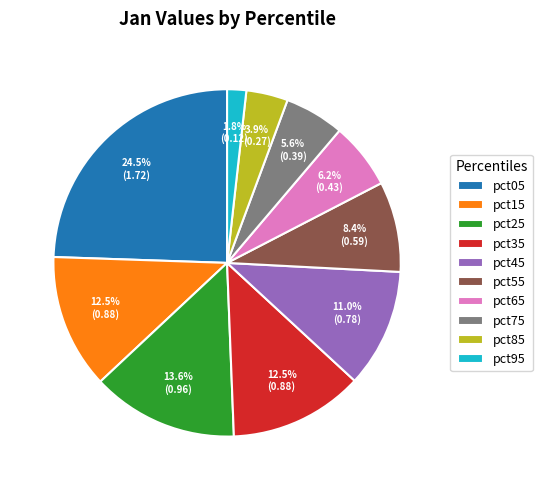

Which slice is the smallest?

pct95